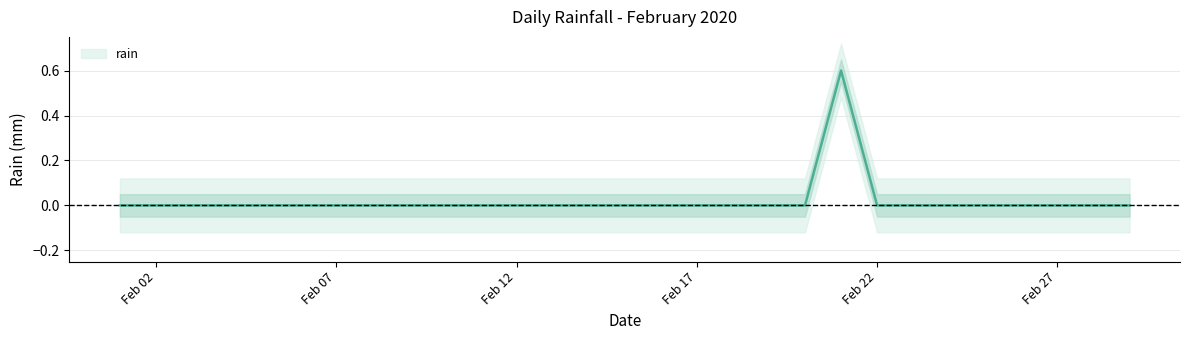

What is the difference between the maximum and minimum values?

0.6